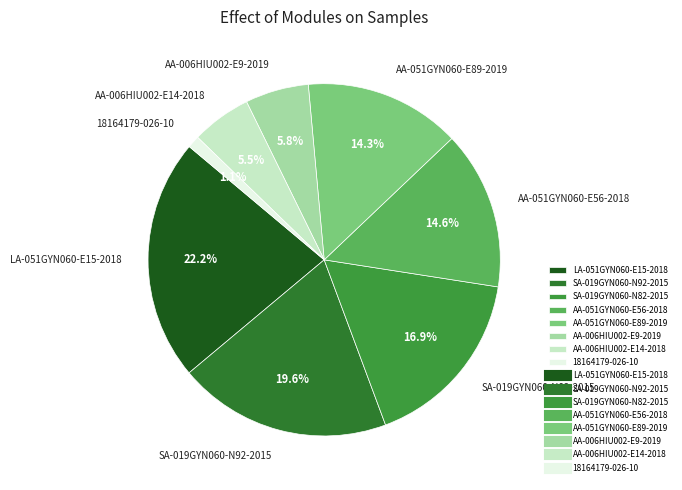

To the nearest percent, what is the combined percentage of AA-006HIU002-E14-2018 and AA-051GYN060-E89-2019?

20%